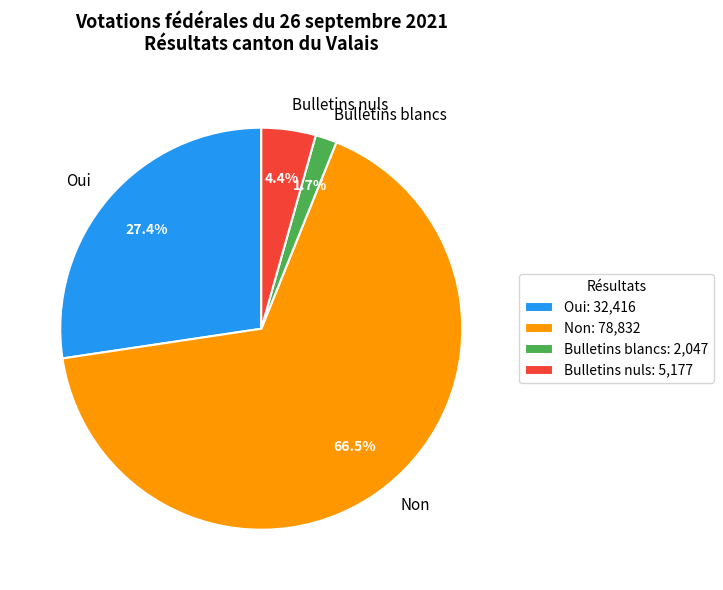

Which category has the biggest portion of the pie?

Non